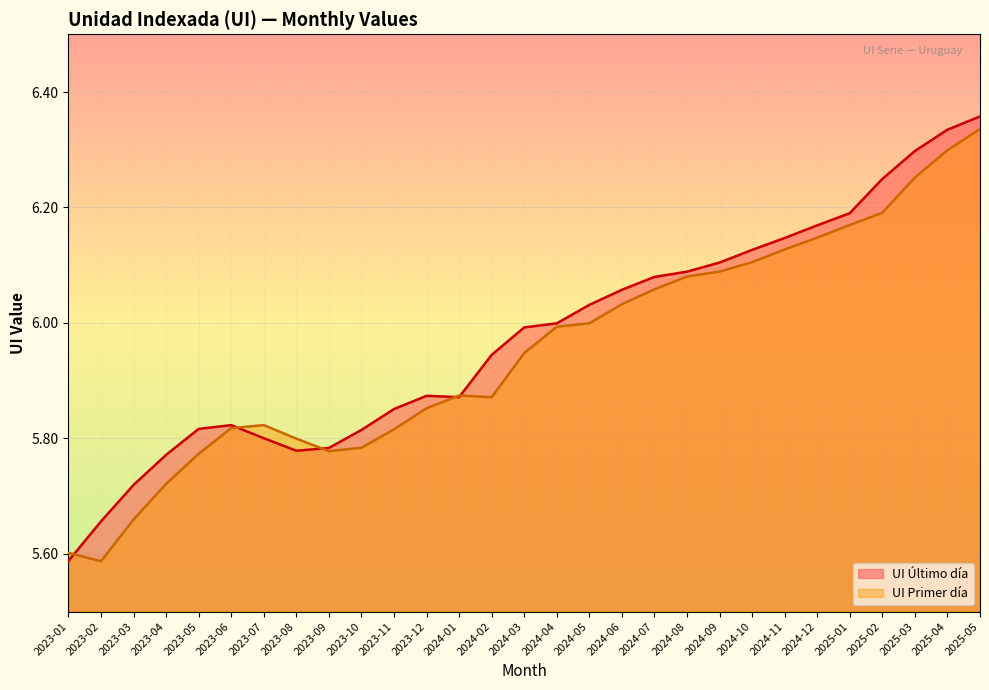

Where do UI Primer día and UI Último día first cross each other?

2023-01 and 2023-02